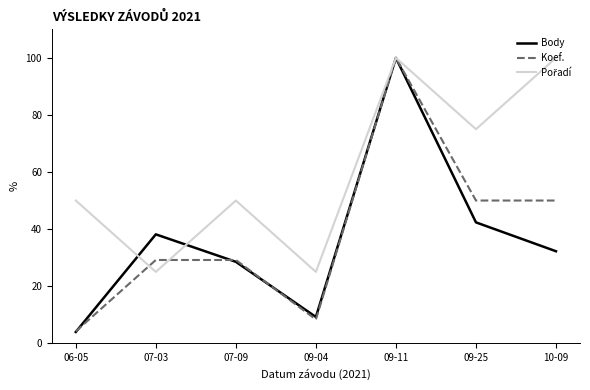

What is the greatest value displayed?

100.0